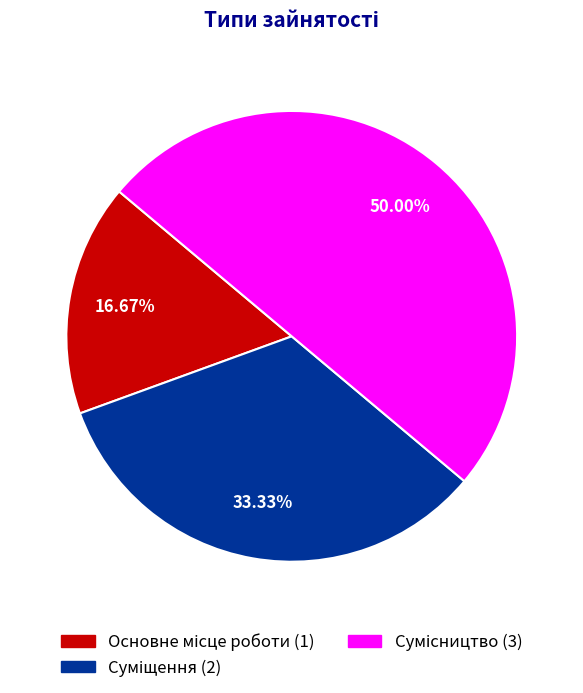

How many slices are in this pie chart?

3